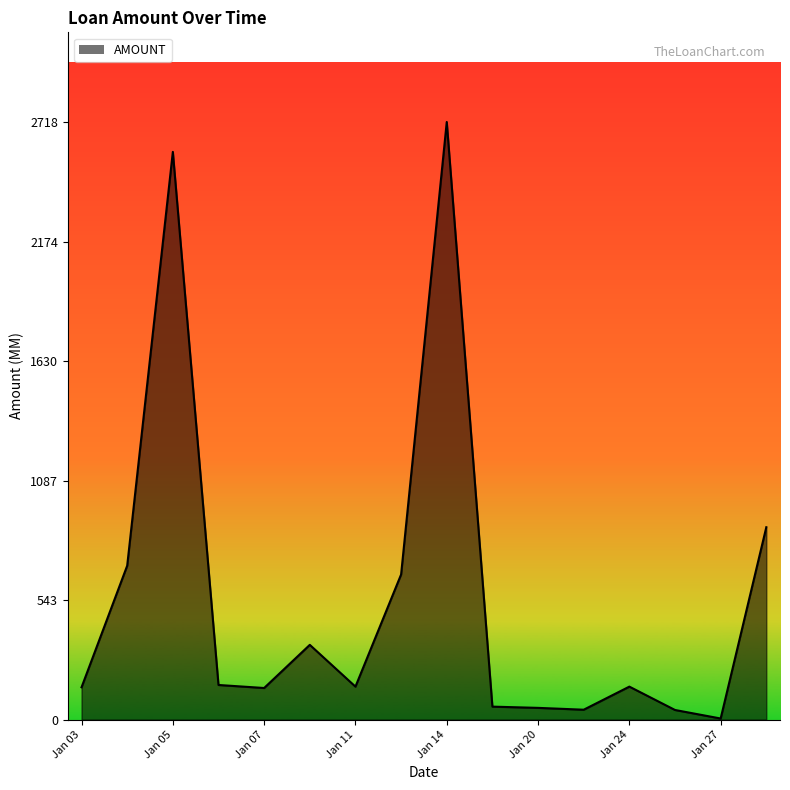

What is the maximum value shown in the chart?

2718.0